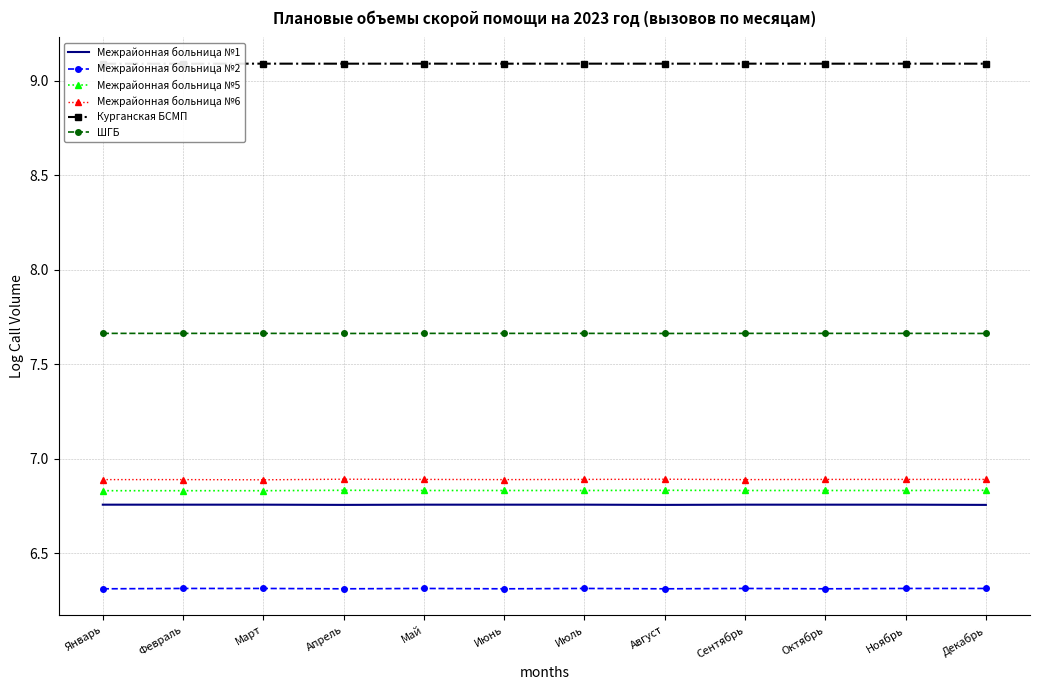

Rank the series by their maximum value, from lowest to highest.

Межрайонная больница №2, Межрайонная больница №1, Межрайонная больница №5, Межрайонная больница №6, ШГБ, Курганская БСМП